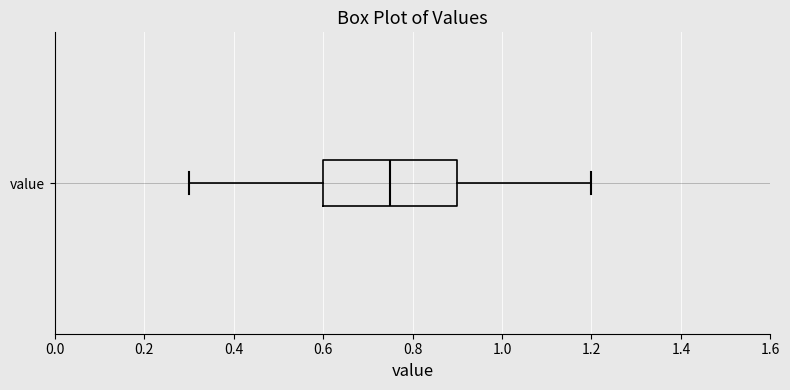

Read this box plot against the x-axis: the position of the median line, the range covered by the box, and the ends of both whiskers. The values are not printed on the chart, so give them approximately, as read against the axis.

median 0.76, box 0.60 to 0.90, whiskers 0.30 to 1.20